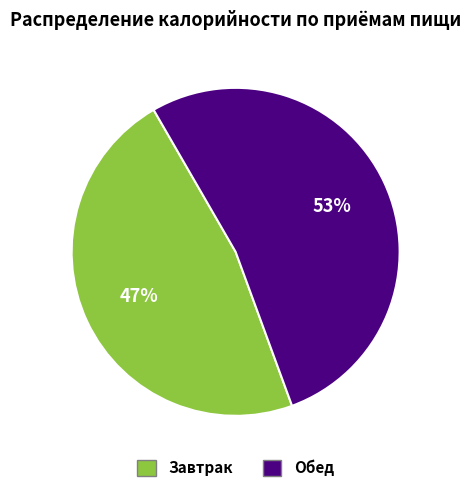

What is the smallest slice in the pie chart?

Завтрак